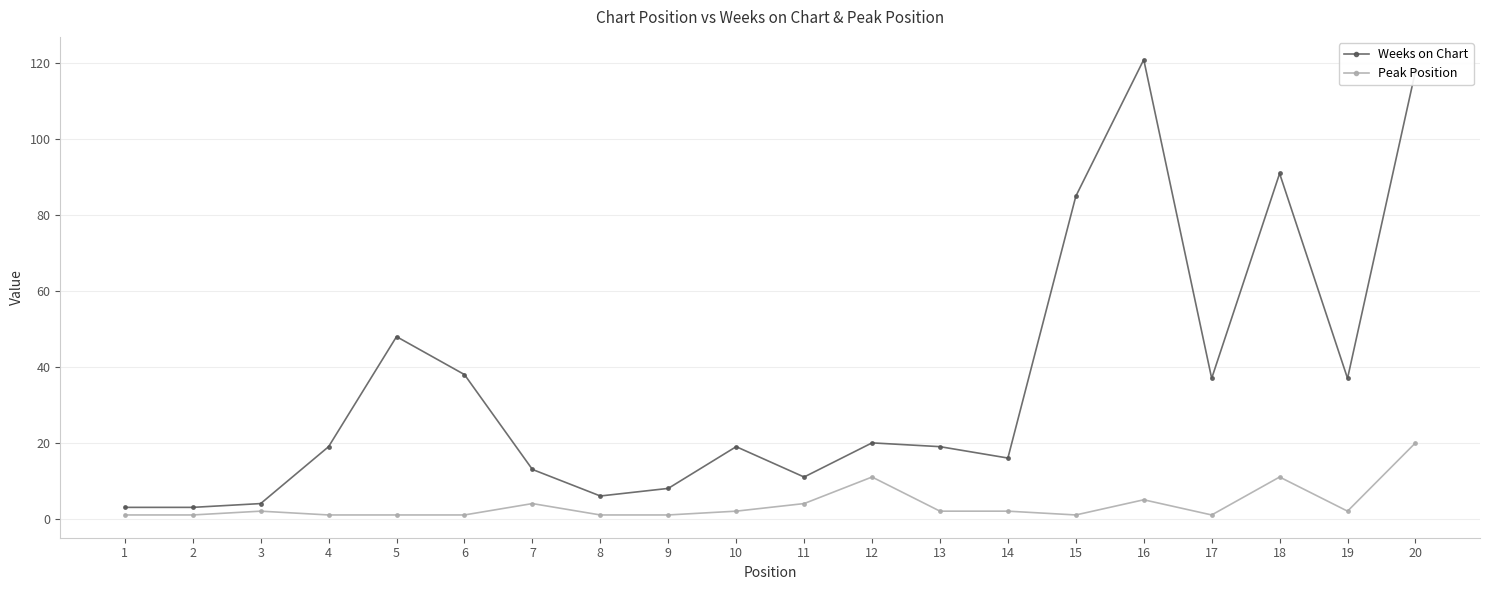

Reading left to right, list all the values displayed in this chart.

Weeks on Chart: 3	3	4	19	48	38	13	6	8	19	11	20	19	16	85	121	37	91	37	118
Peak Position: 1	1	2	1	1	1	4	1	1	2	4	11	2	2	1	5	1	11	2	20